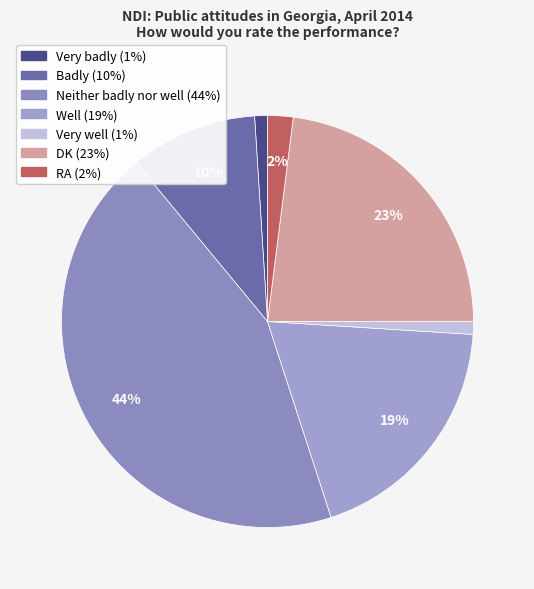

What portion of the pie excludes RA?

98.0%